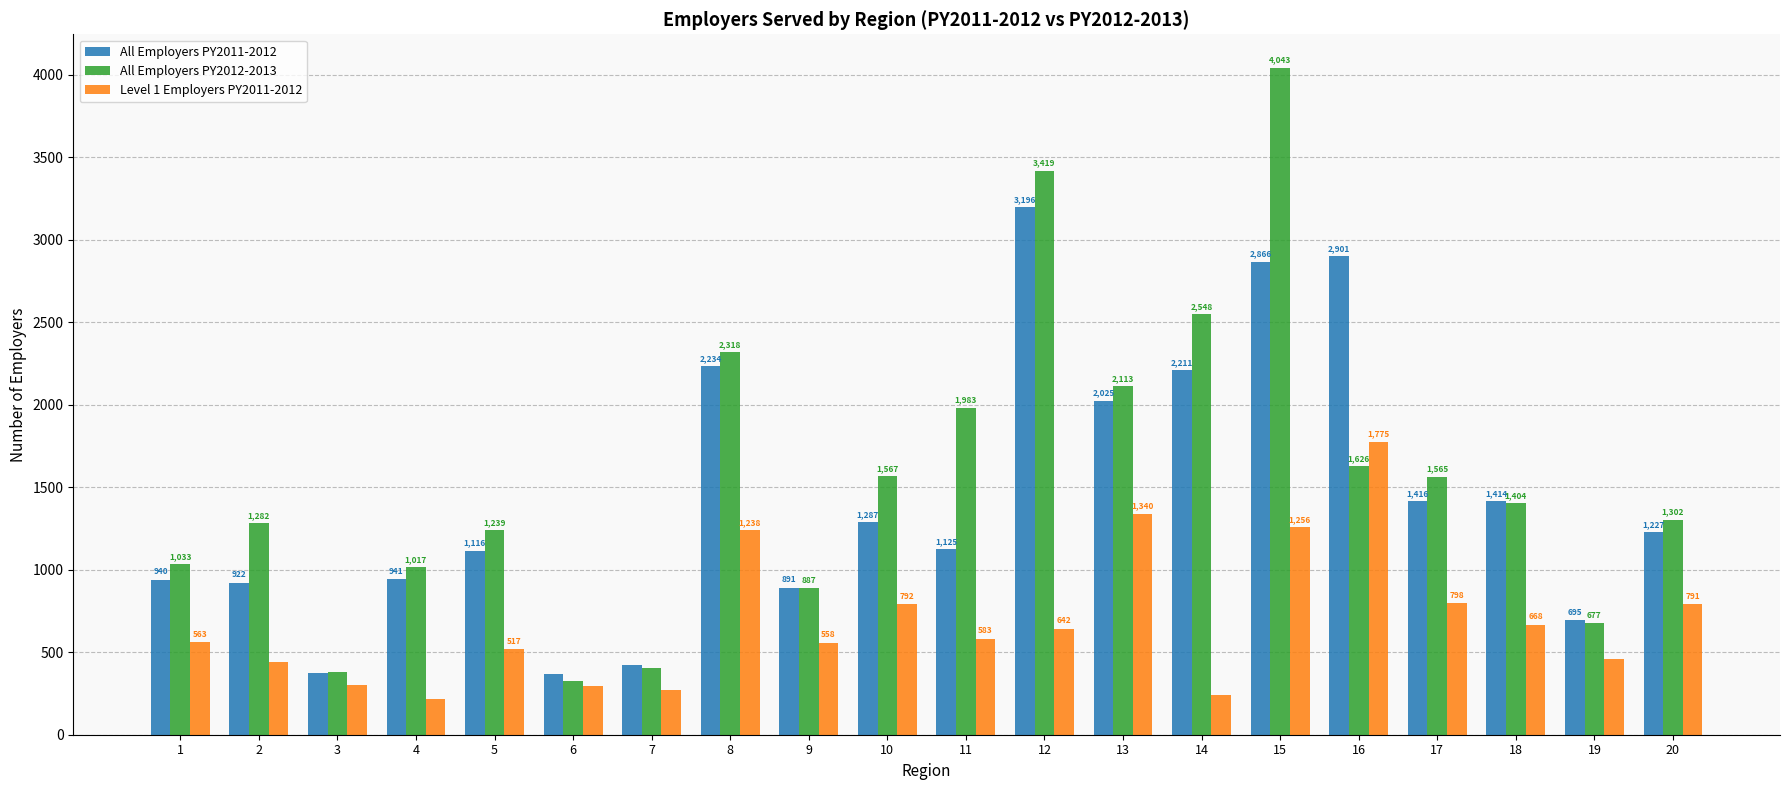

How many distinct data groups are displayed?

3